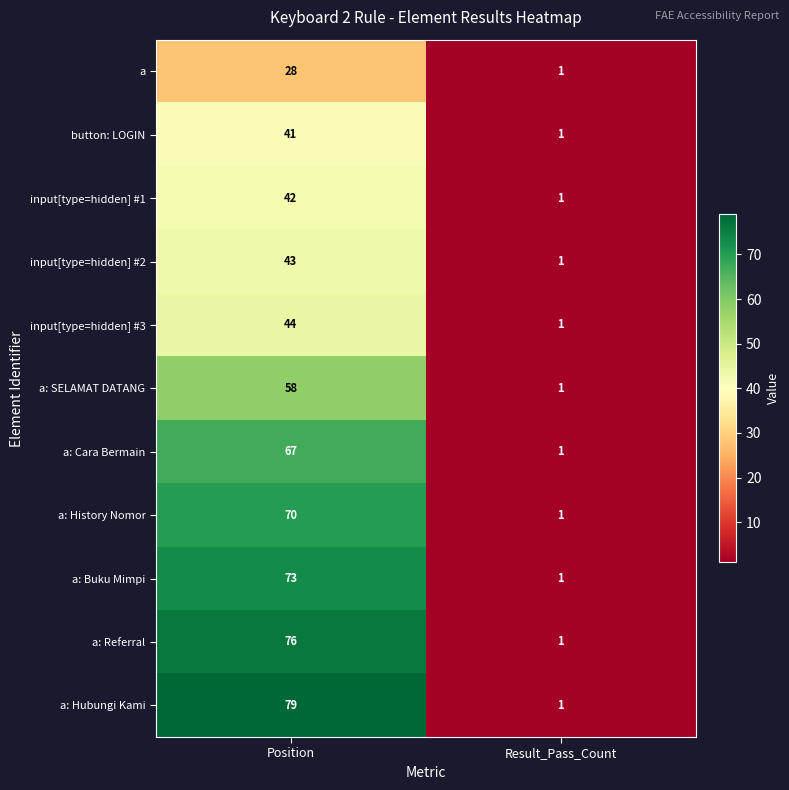

Reading left to right, extract all data points from this chart.

a: Position=28	Result_Pass_Count=1
button: LOGIN: Position=41	Result_Pass_Count=1
input[type=hidden] #1: Position=42	Result_Pass_Count=1
input[type=hidden] #2: Position=43	Result_Pass_Count=1
input[type=hidden] #3: Position=44	Result_Pass_Count=1
a: SELAMAT DATANG: Position=58	Result_Pass_Count=1
a: Cara Bermain: Position=67	Result_Pass_Count=1
a: History Nomor: Position=70	Result_Pass_Count=1
a: Buku Mimpi: Position=73	Result_Pass_Count=1
a: Referral: Position=76	Result_Pass_Count=1
a: Hubungi Kami: Position=79	Result_Pass_Count=1